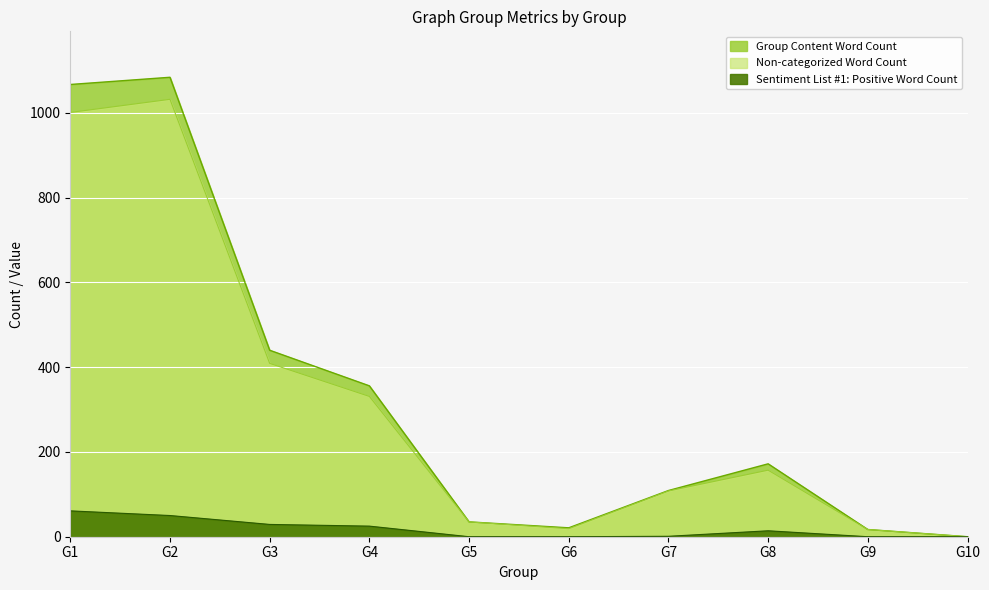

Which series has the widest spread of values?

Group Content Word Count